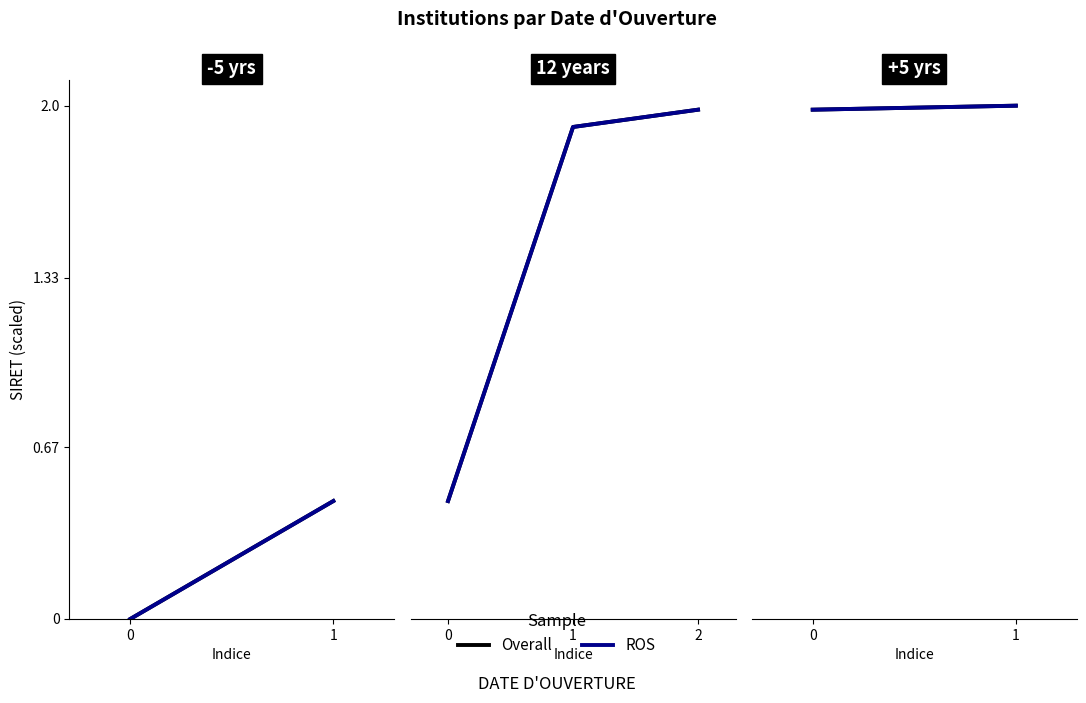

Does the chart have visible grid lines?

No